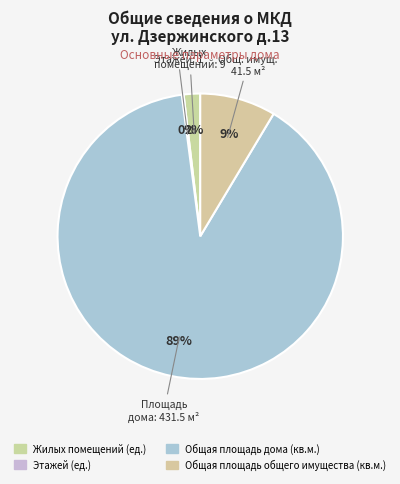

True or false: Общая площадь общего имущества (кв.м.) accounts for 20% of the total.

False